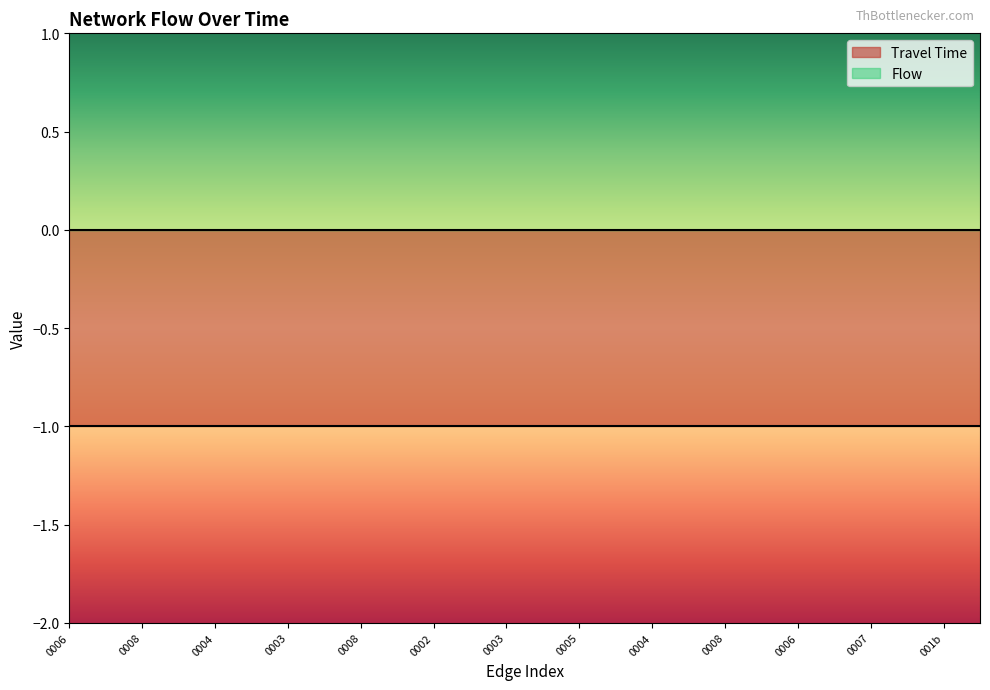

What is the lowest value of the Travel Time series?

1